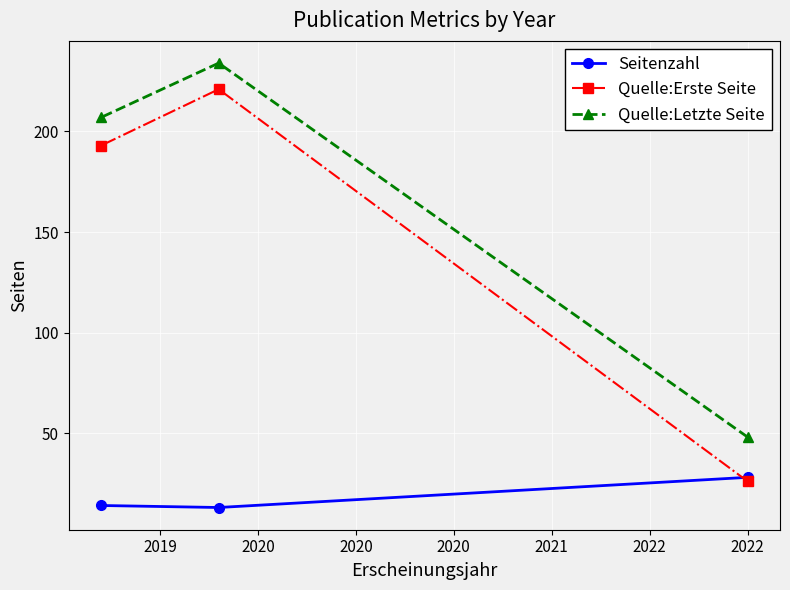

At which label does Seitenzahl first exceed 14?

2018